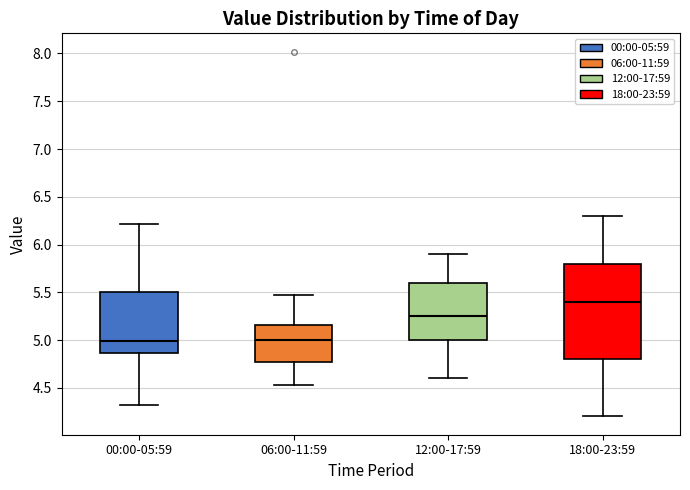

Which box's median line is the highest?

18:00-23:59